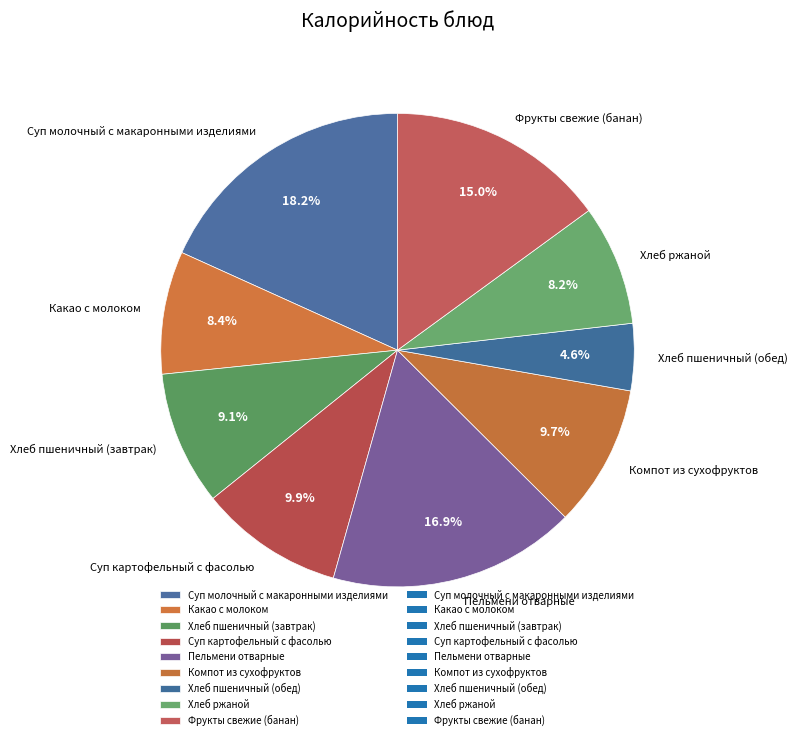

What is the ratio of the value at Суп картофельный с фасолью to the value at Фрукты свежие (банан)?

0.7